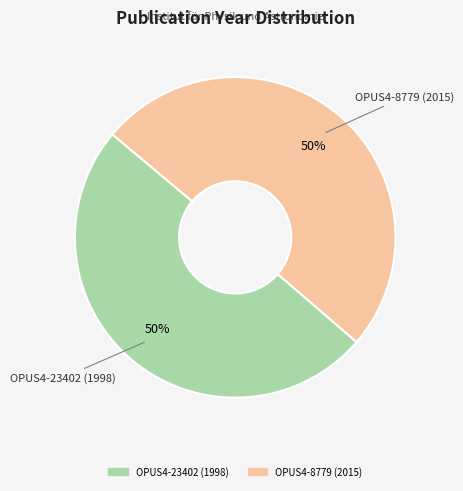

To the nearest percent, what portion does OPUS4-23402 (1998) represent?

50%